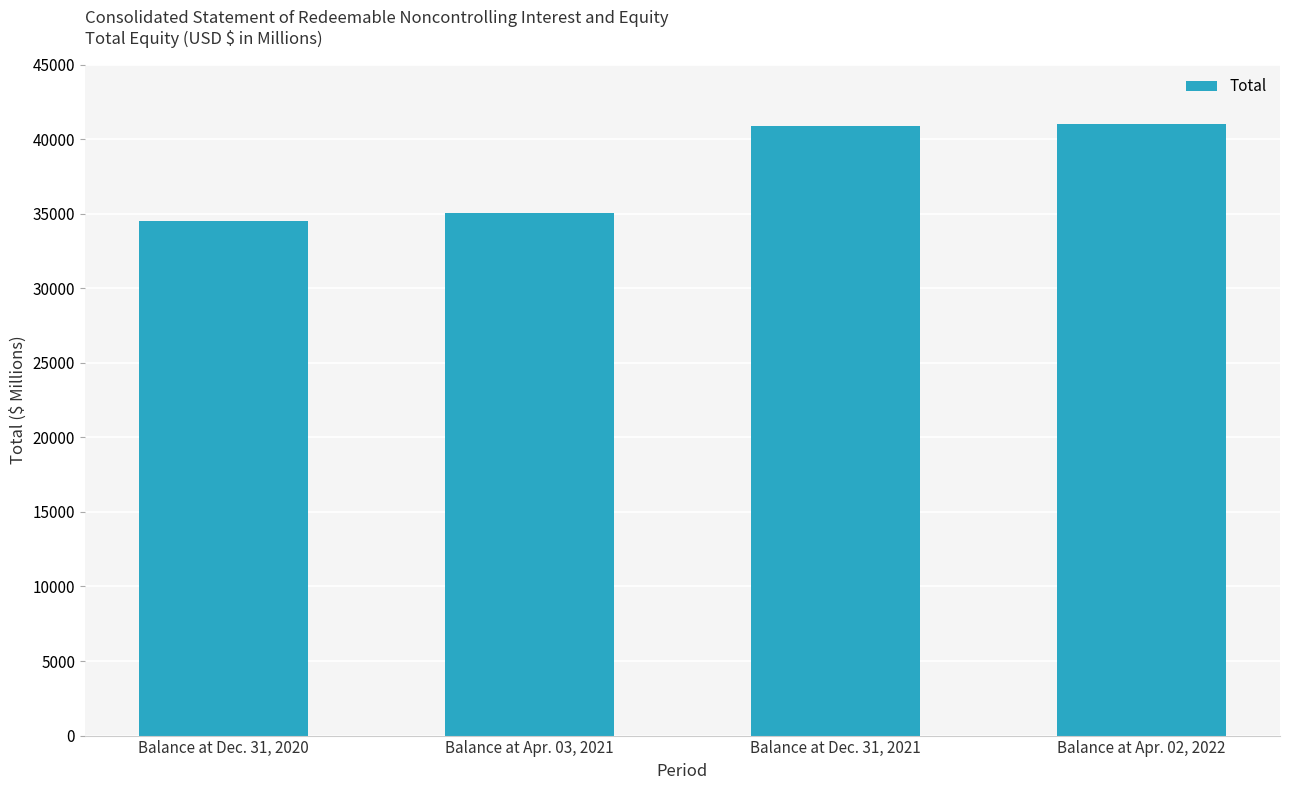

What is the label of the 2nd bar from the right?

Balance at Dec. 31, 2021